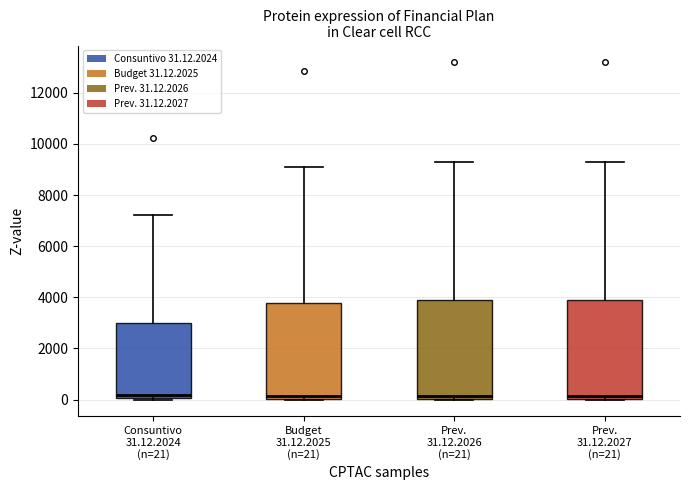

Where does the upper whisker of the box for Budget 31.12.2025 (n=21) end on the y-axis? The values are not printed on the chart, so give them approximately, as read against the axis.

9000